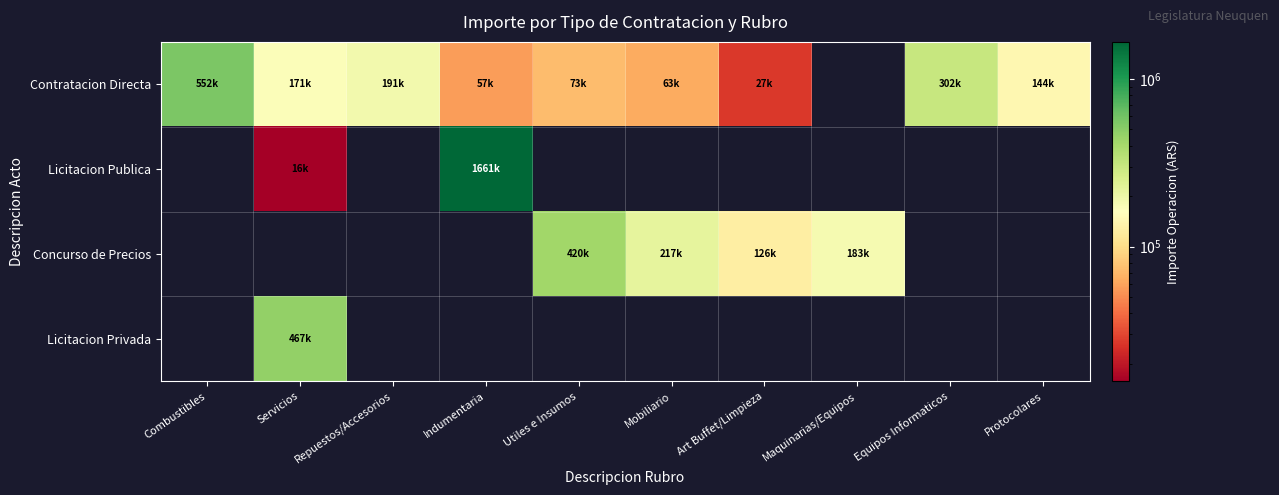

How many series are shown in this chart?

4